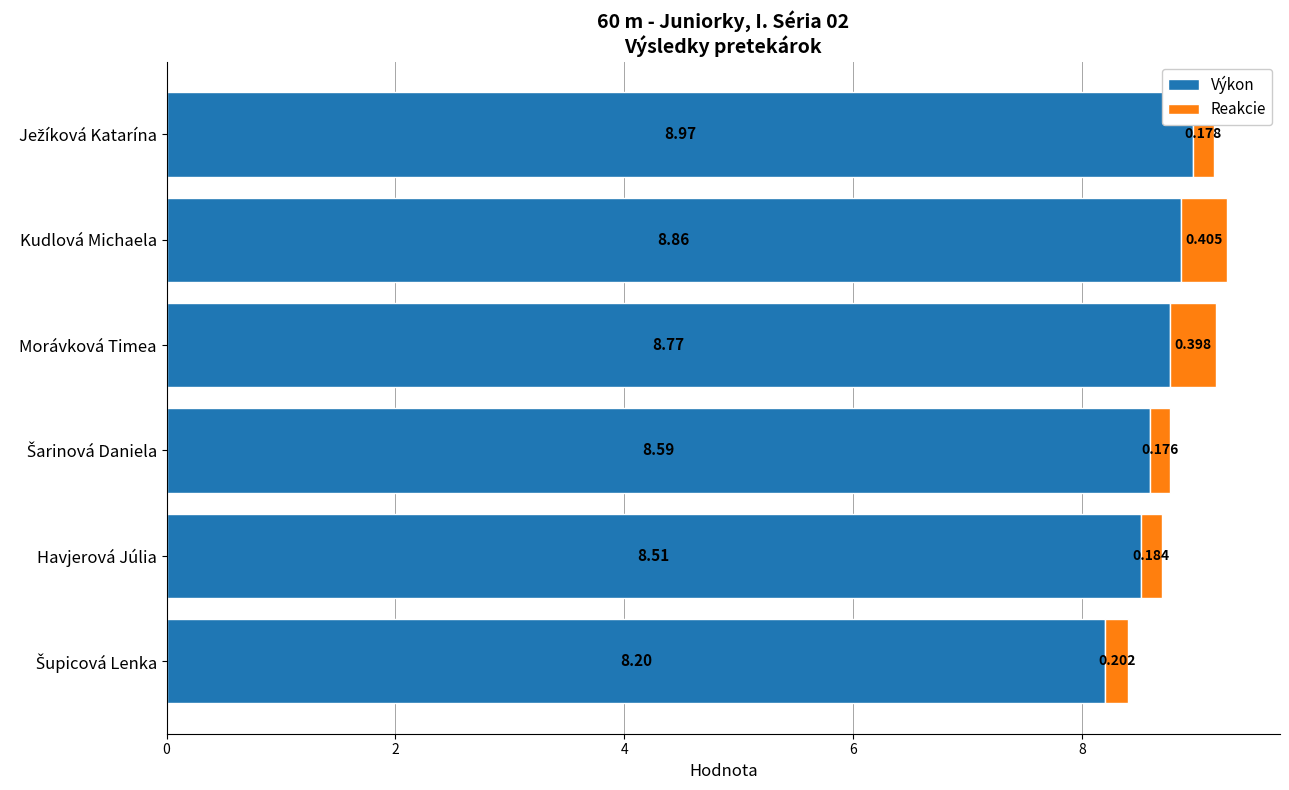

At which category is the sum across all series the highest?

Kudlová Michaela